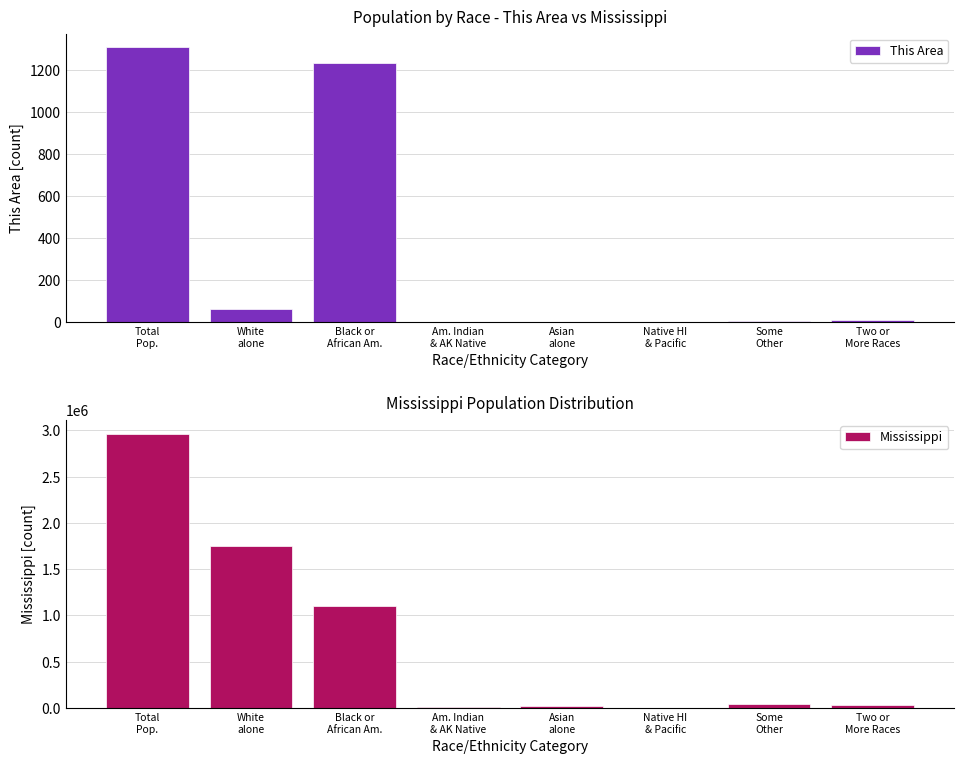

Reading right to left, extract all data points from this chart.

This Area: 9	6	0	0	0	1231	60	1306
Mississippi: 34107	38162	1187	25742	15030	1098385	1754684	2967297